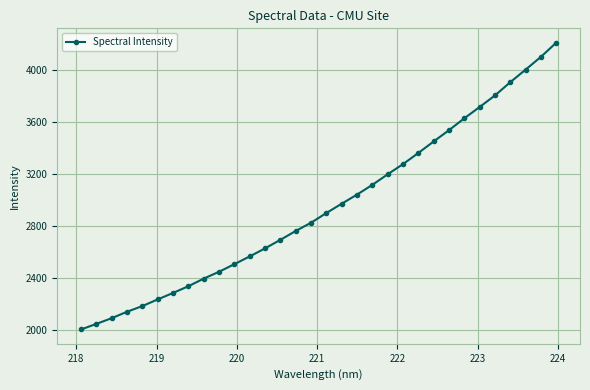

What is the smallest value displayed?

2002.8